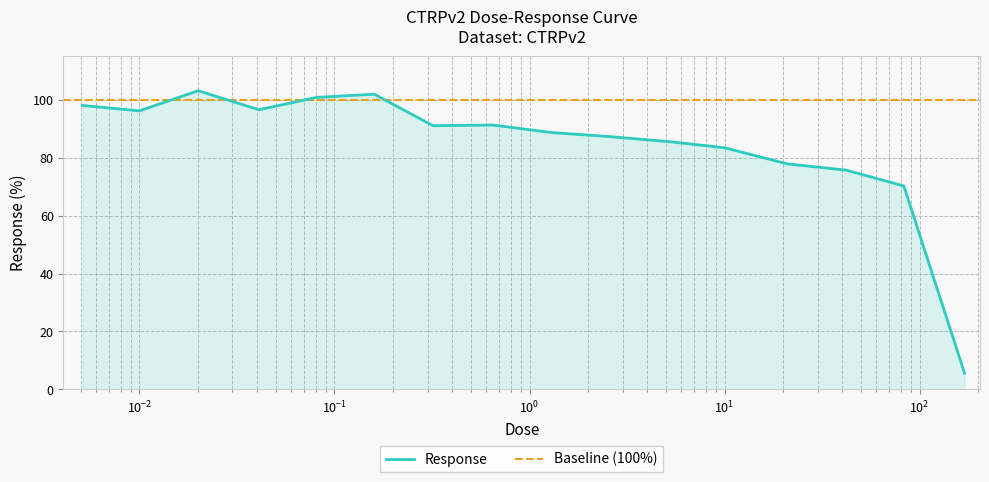

Reading left to right, what are all the values shown in this chart?

98.0	96.2	103.1	96.5	100.8	101.9	91.0	91.3	88.7	87.2	85.5	83.4	77.8	75.7	70.2	5.6